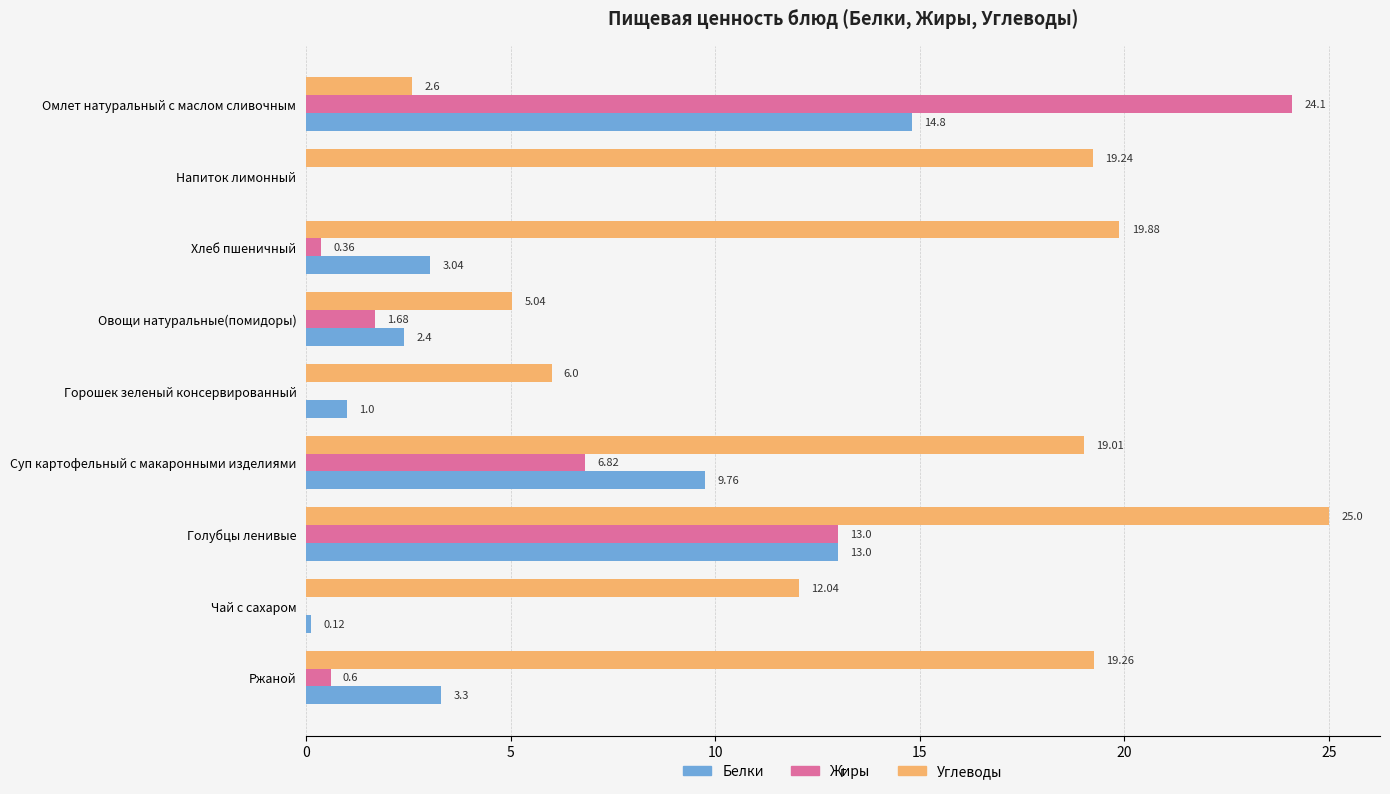

What is the sum of all Белки values?

47.4